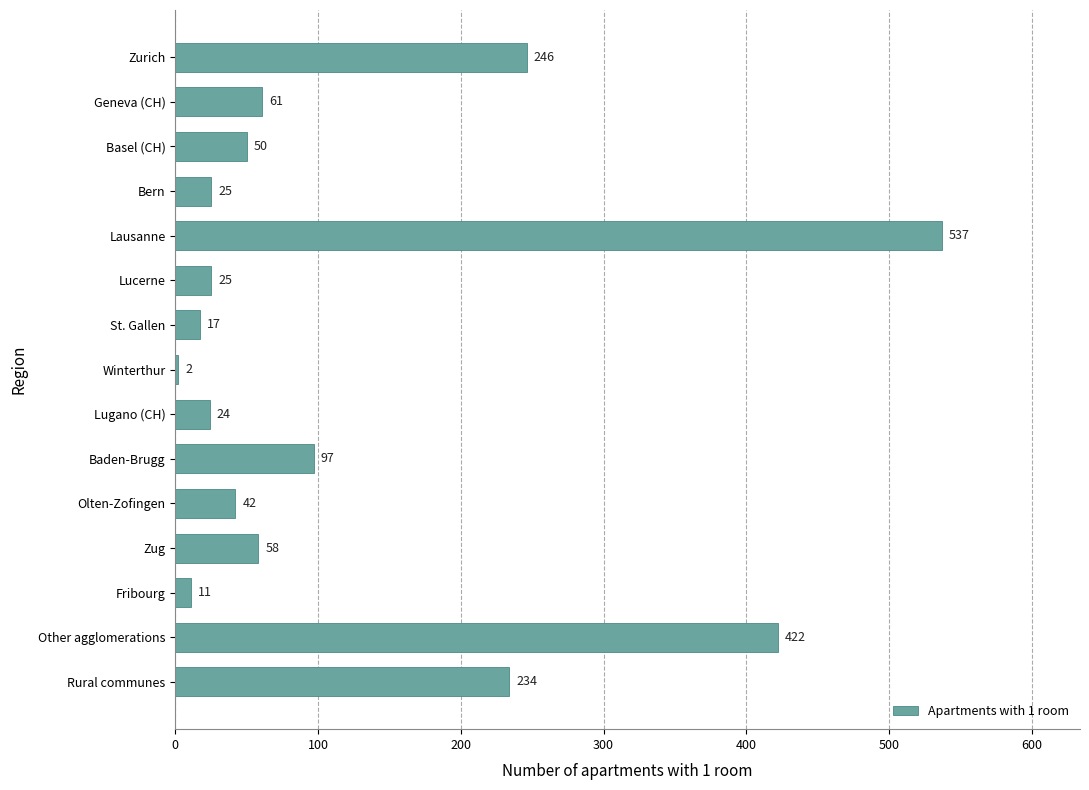

True or false: the data shows 17 at St. Gallen.

True